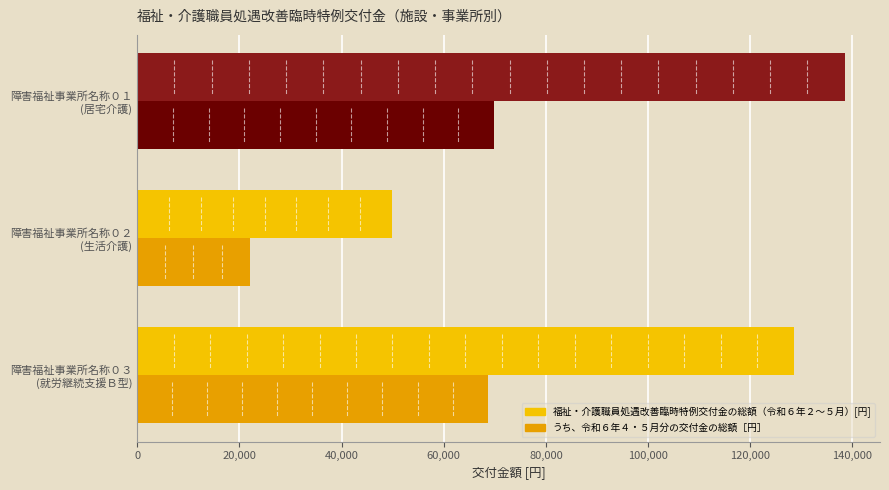

At how many categories does at least one series exceed 105211?

2